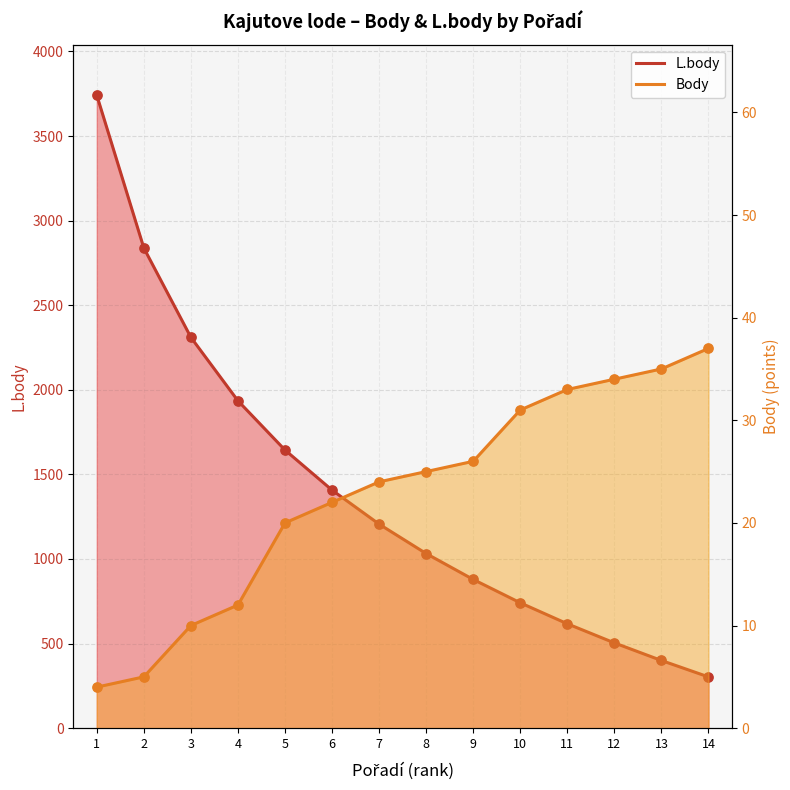

Which series has the largest total across all categories?

L.body